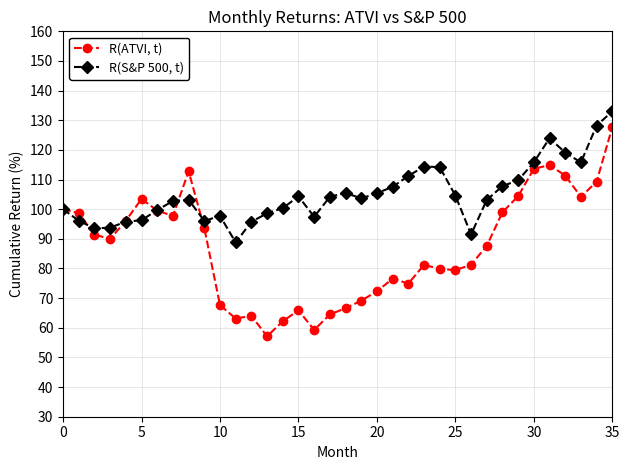

Rank the series by their average value, from lowest to highest.

R(ATVI, t), R(S&P 500, t)